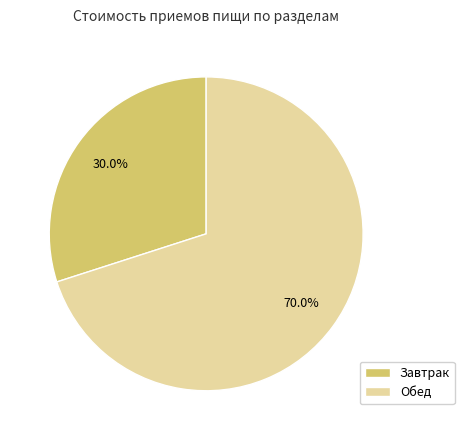

What is the largest slice in the pie chart?

Обед